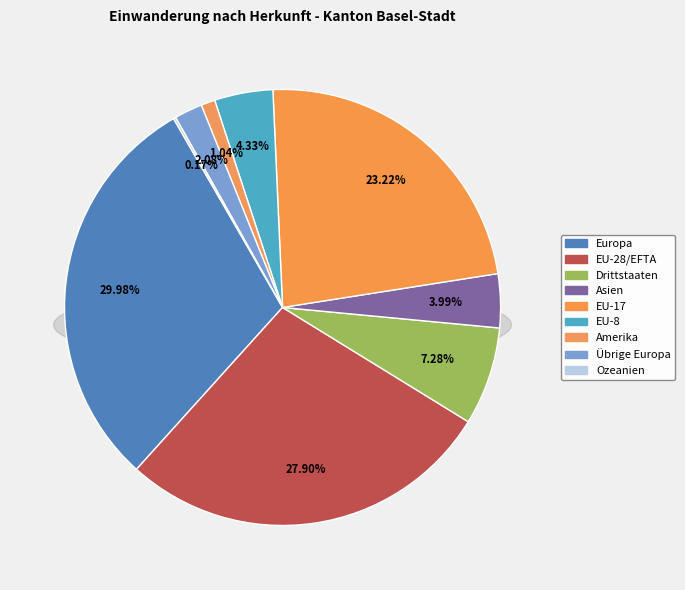

Is it true that EU-28/EFTA is 42% of the pie?

False